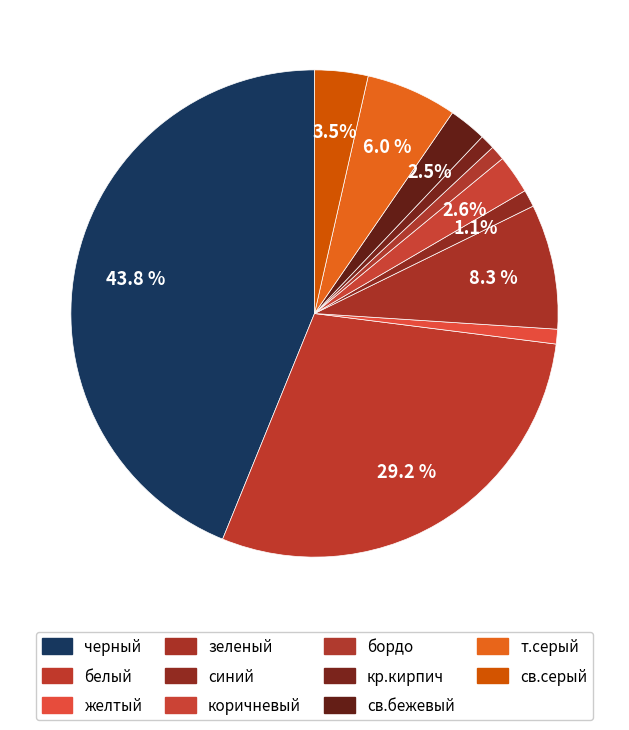

What percentage is NOT represented by синий?

98.9%